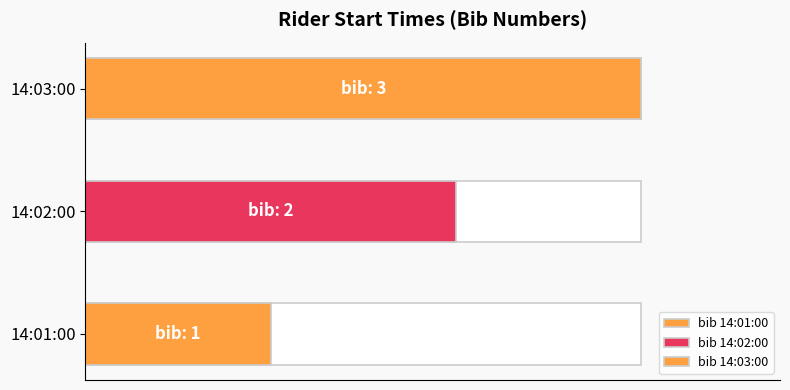

What is the greatest value displayed?

3